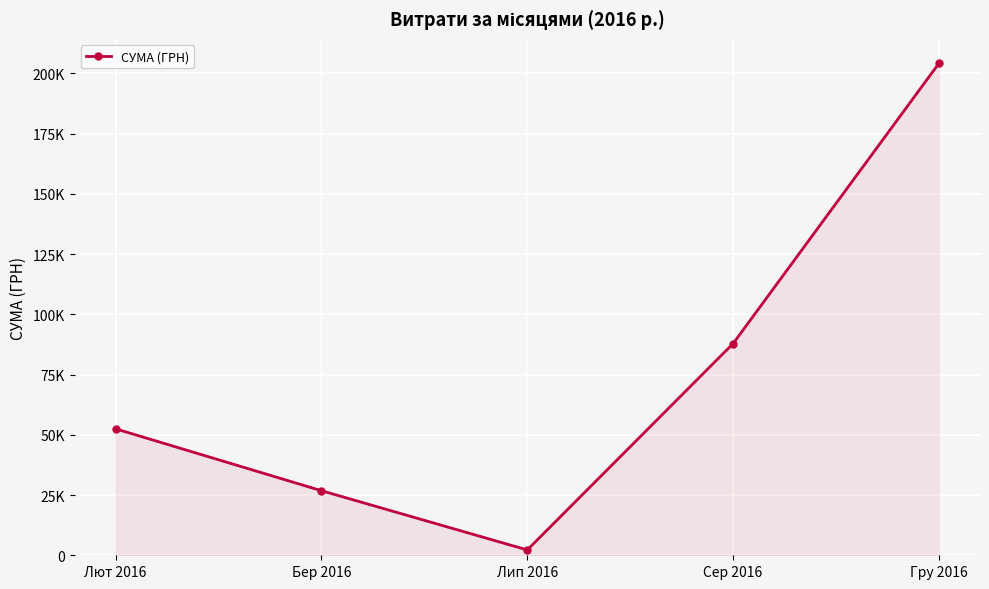

What is the difference between the maximum and minimum values?

201932.6